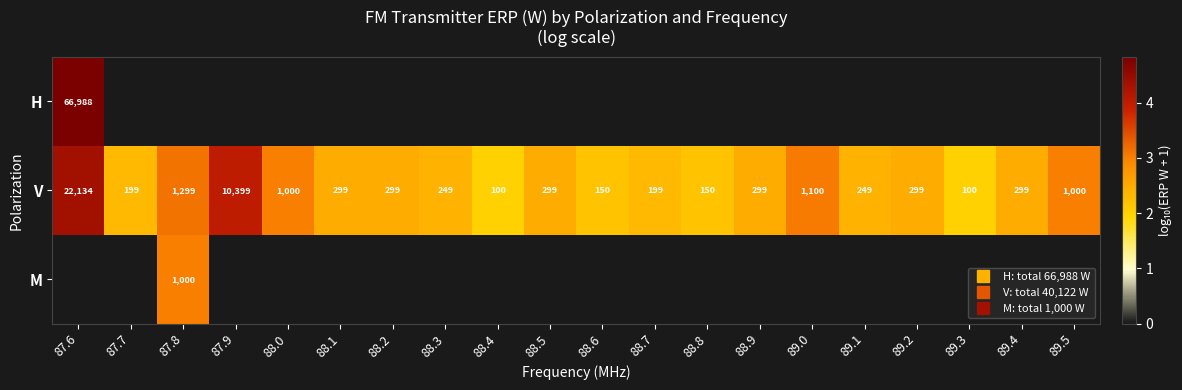

Between 87.7 and 89.5, which is larger?

87.7